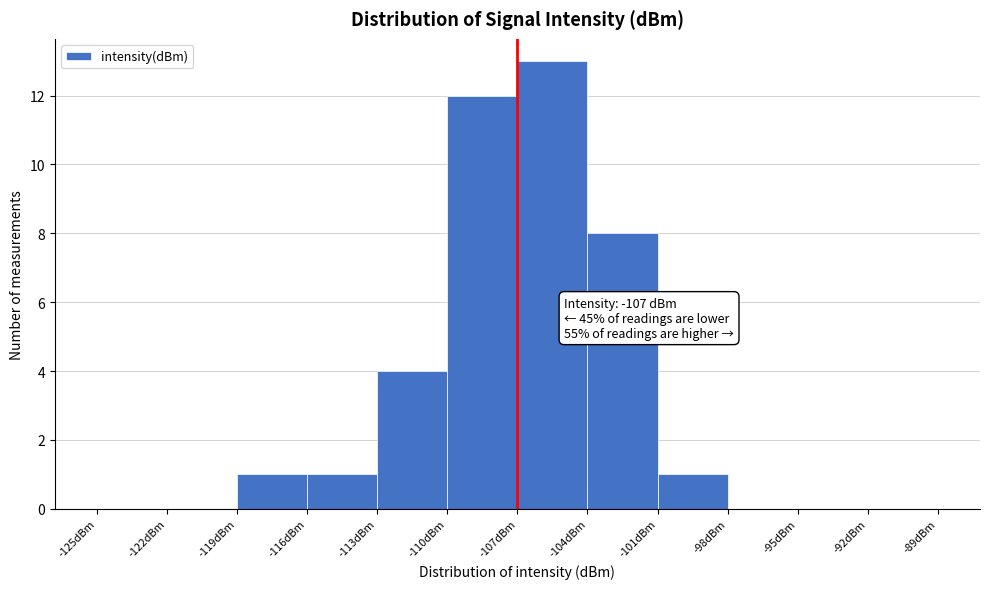

Which range on the x-axis has the tallest bar?

-107 to -104